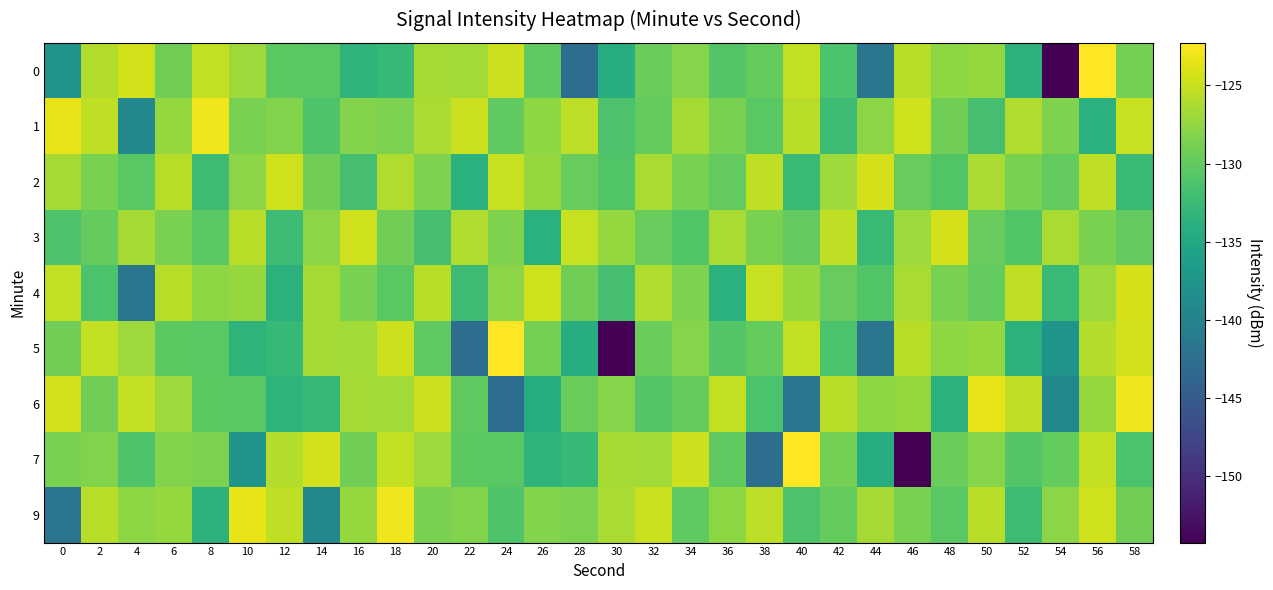

What is the minimum value shown in the chart?

-154.2